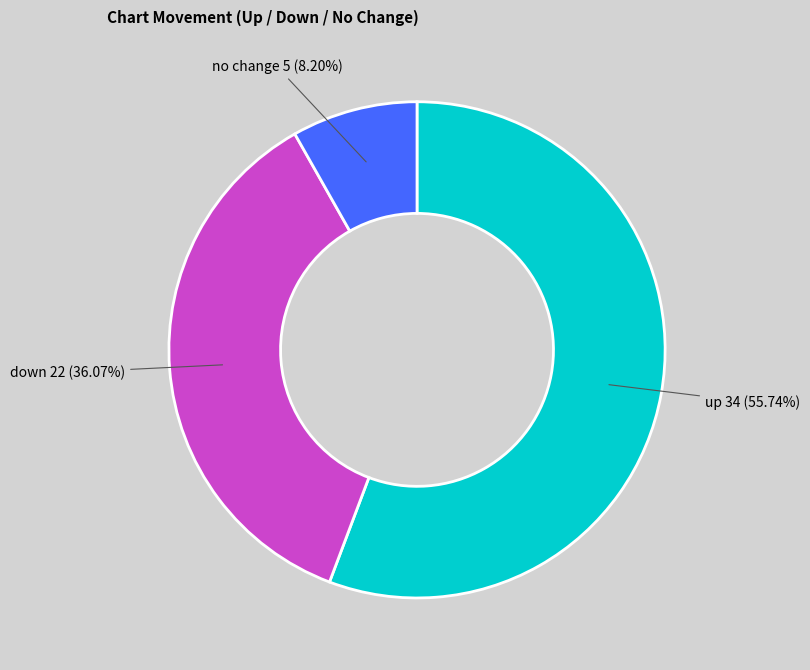

Is the sum of no change and down greater than half?

No